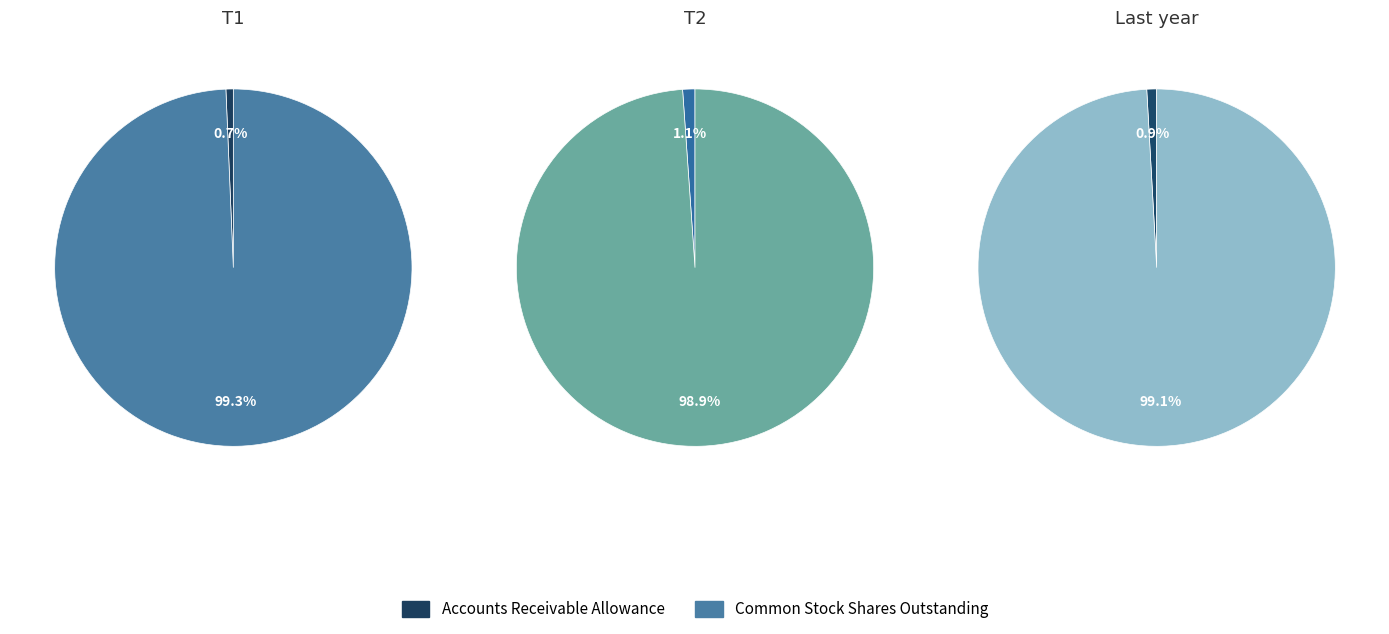

Is the sum of Accounts Receivable Allowance and Common Stock Shares Outstanding greater than half?

Yes